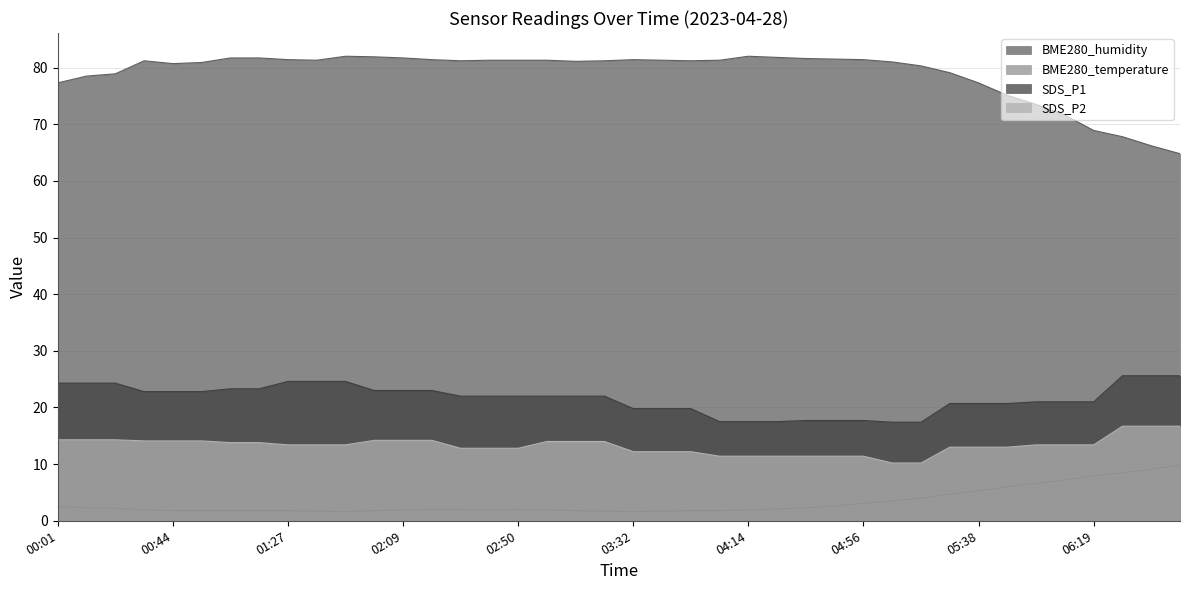

Is the value of SDS_P2 at 06:30 greater than the value of BME280_temperature at 04:46?

Yes